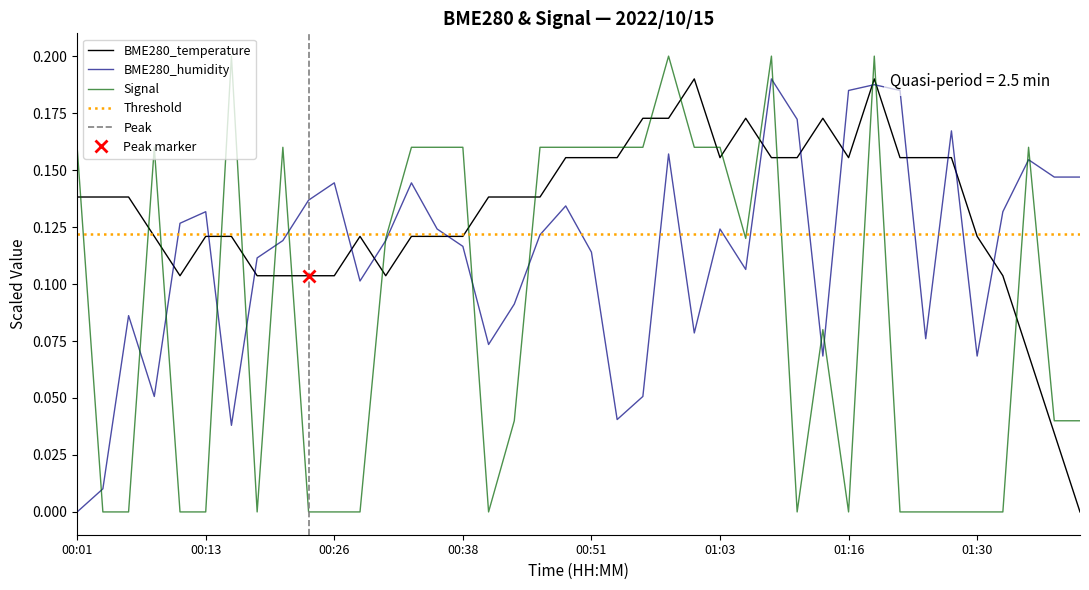

Is it true that BME280_temperature equals 0.2 at 00:26?

False